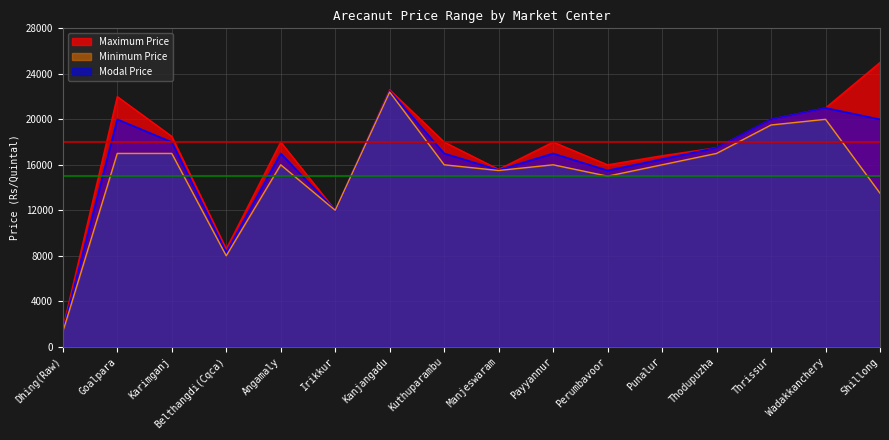

What is the smallest value displayed?

1300